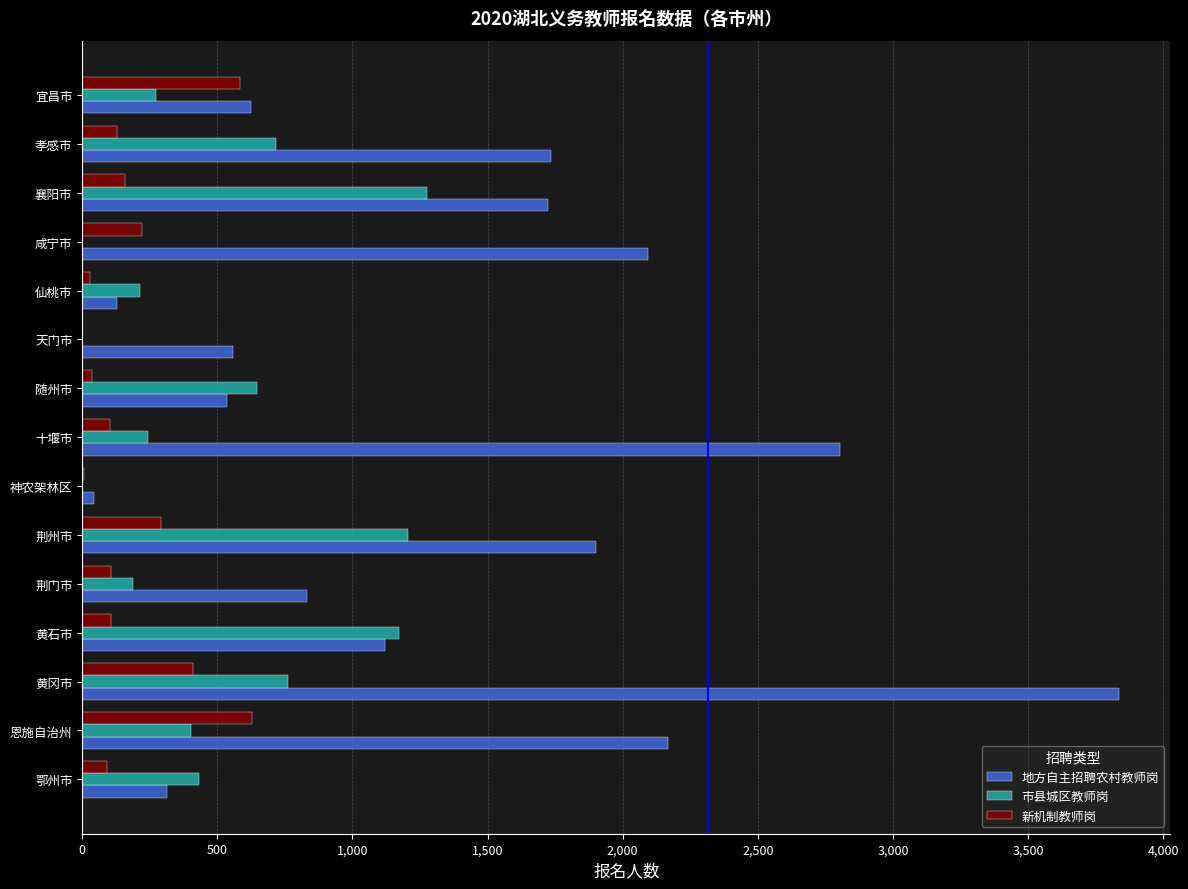

How many categories are shown in the chart?

15